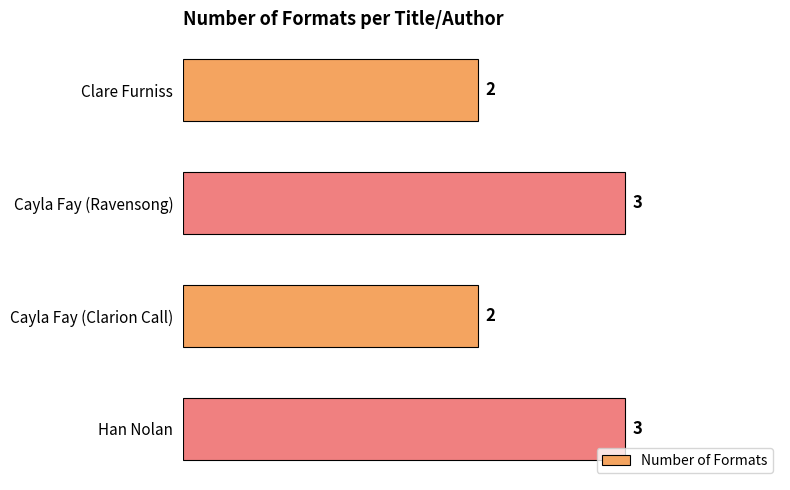

Is it true that the value at Cayla Fay (Clarion Call) is 3?

False